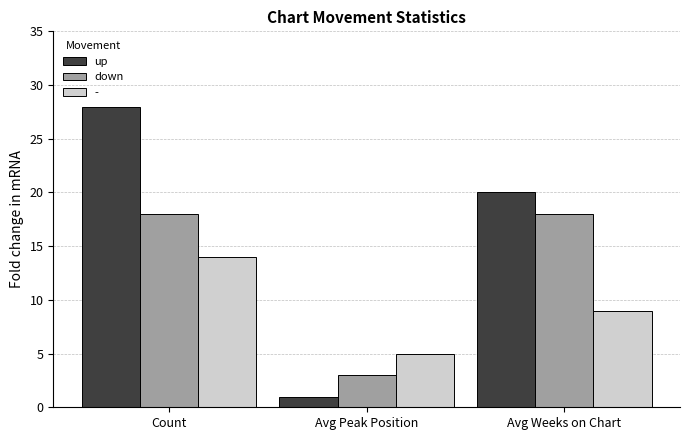

At which label does up reach its minimum?

Avg Peak Position